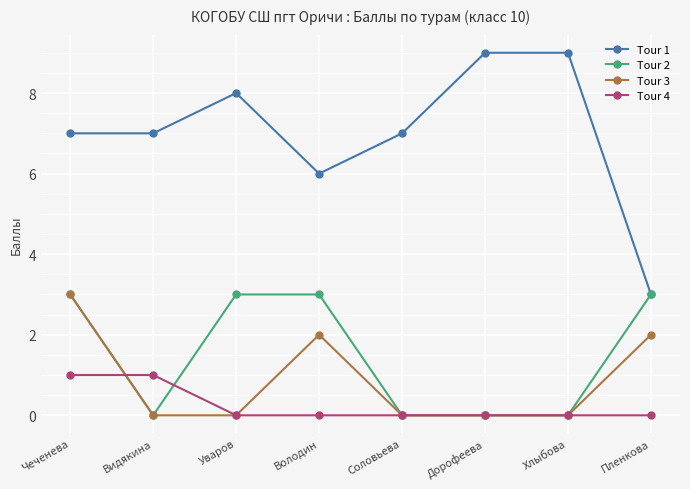

Does the chart have visible grid lines?

Yes